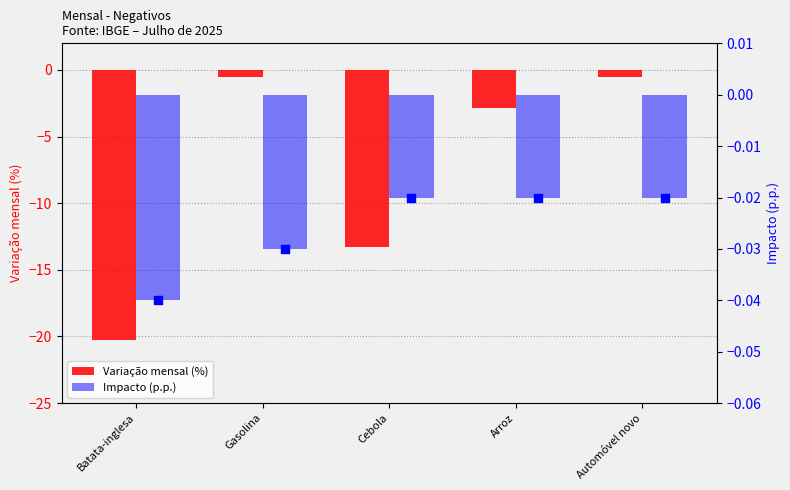

What is the total value across all series at Arroz?

-2.9